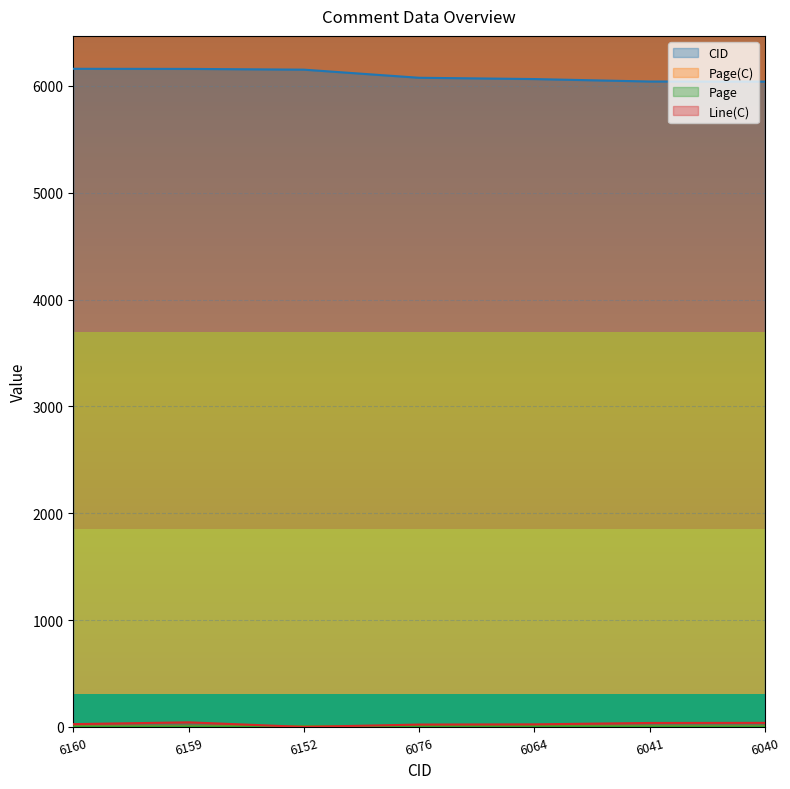

Between 6076 and 6040, which series saw the biggest shift?

CID